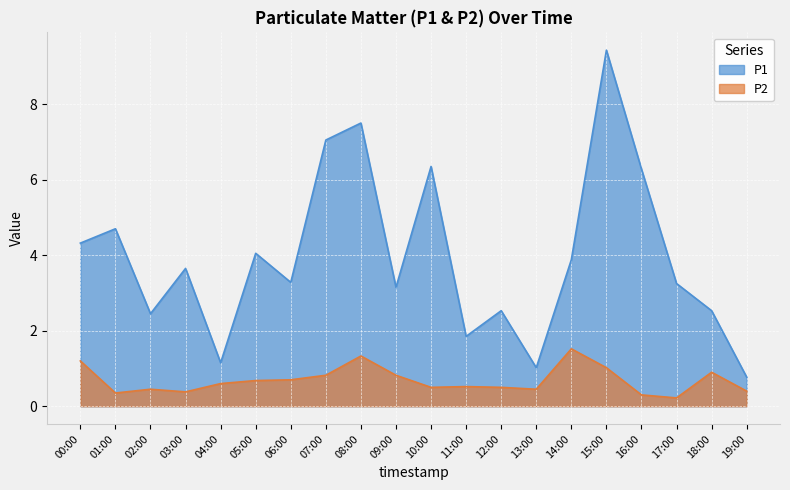

Count the number of data series in this chart.

2